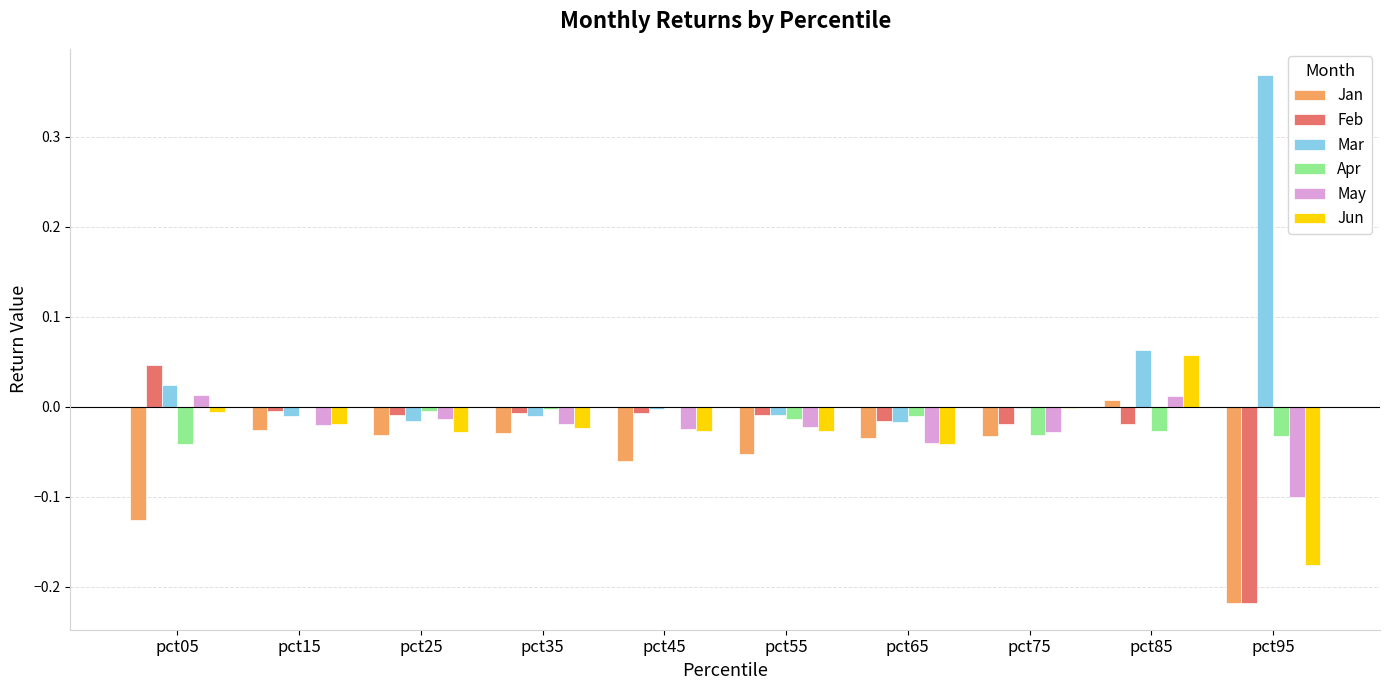

Which label corresponds to the largest value in the chart?

pct95